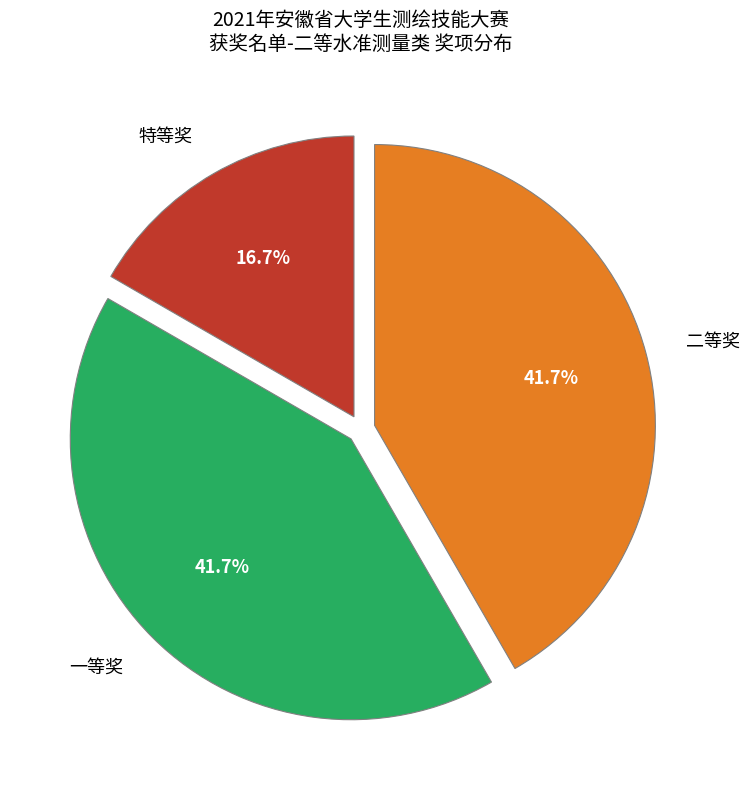

The 一等奖 slice represents 31% of the pie. True or false?

False